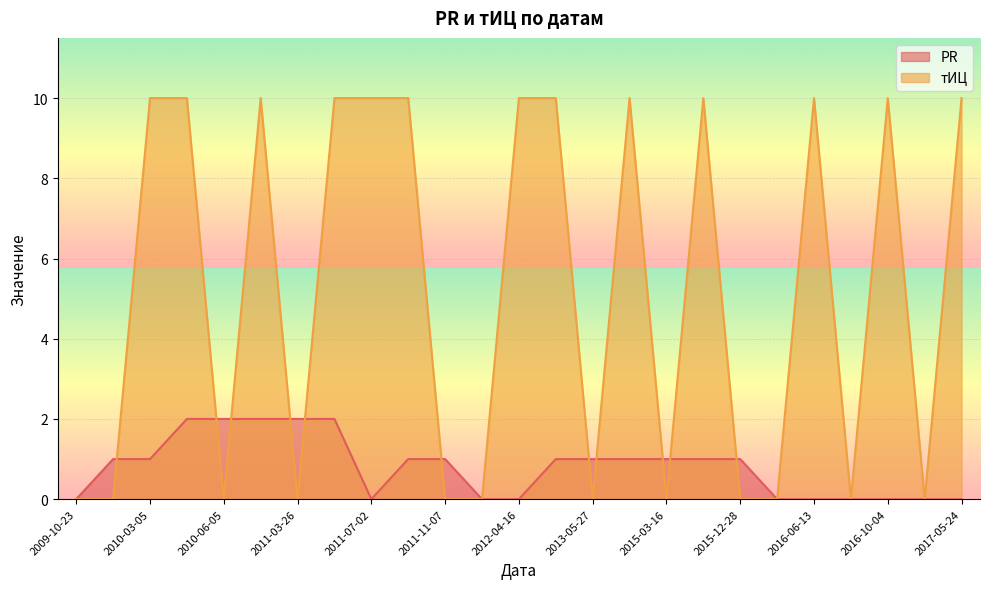

What is the greatest value displayed?

10